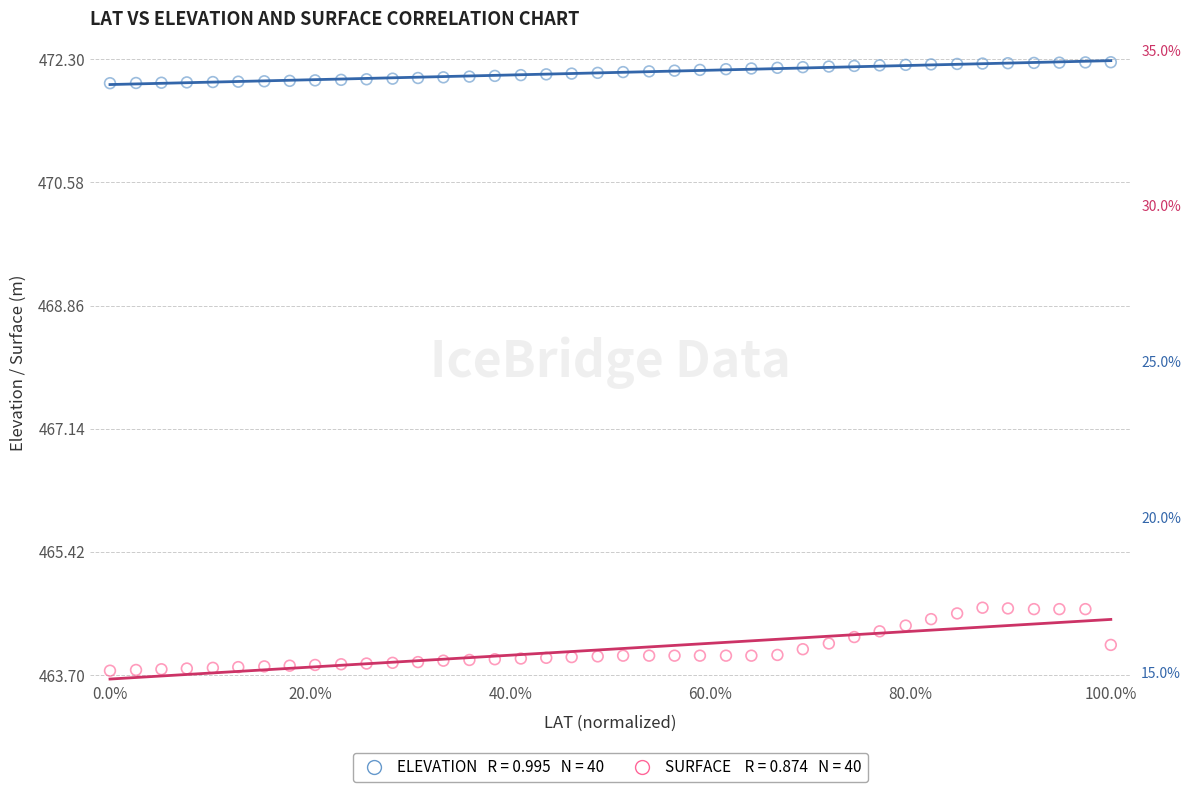

Across all data points, what is the range of X values (max minus min)?

100.0